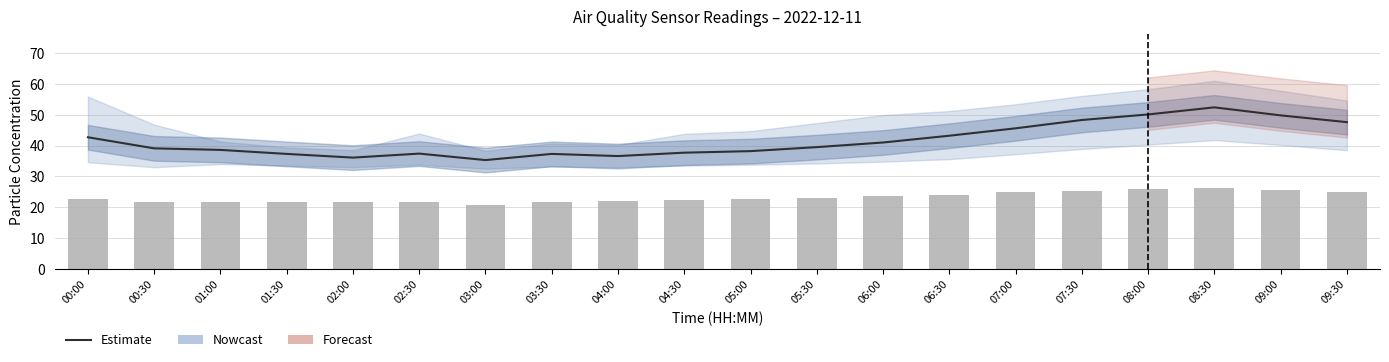

Where is P2 (PM2.5) nearest to the value 23?

05:30